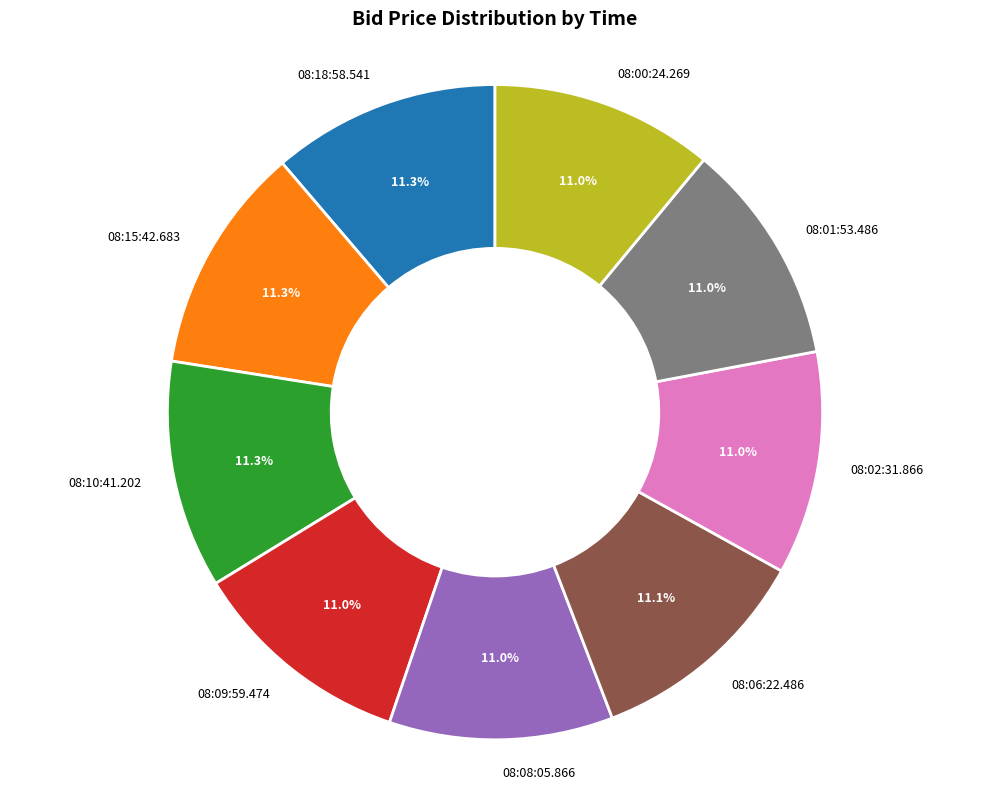

What portion of the pie excludes 08:02:31.866?

89.0%